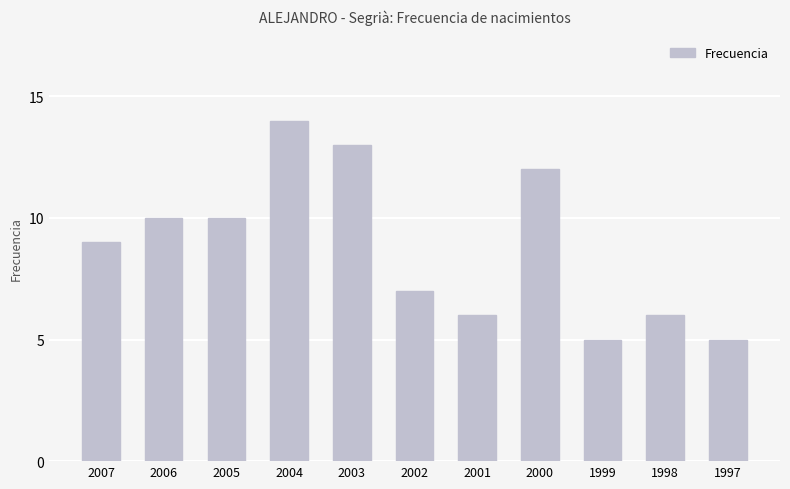

The value at 2006 is 16. True or false?

False